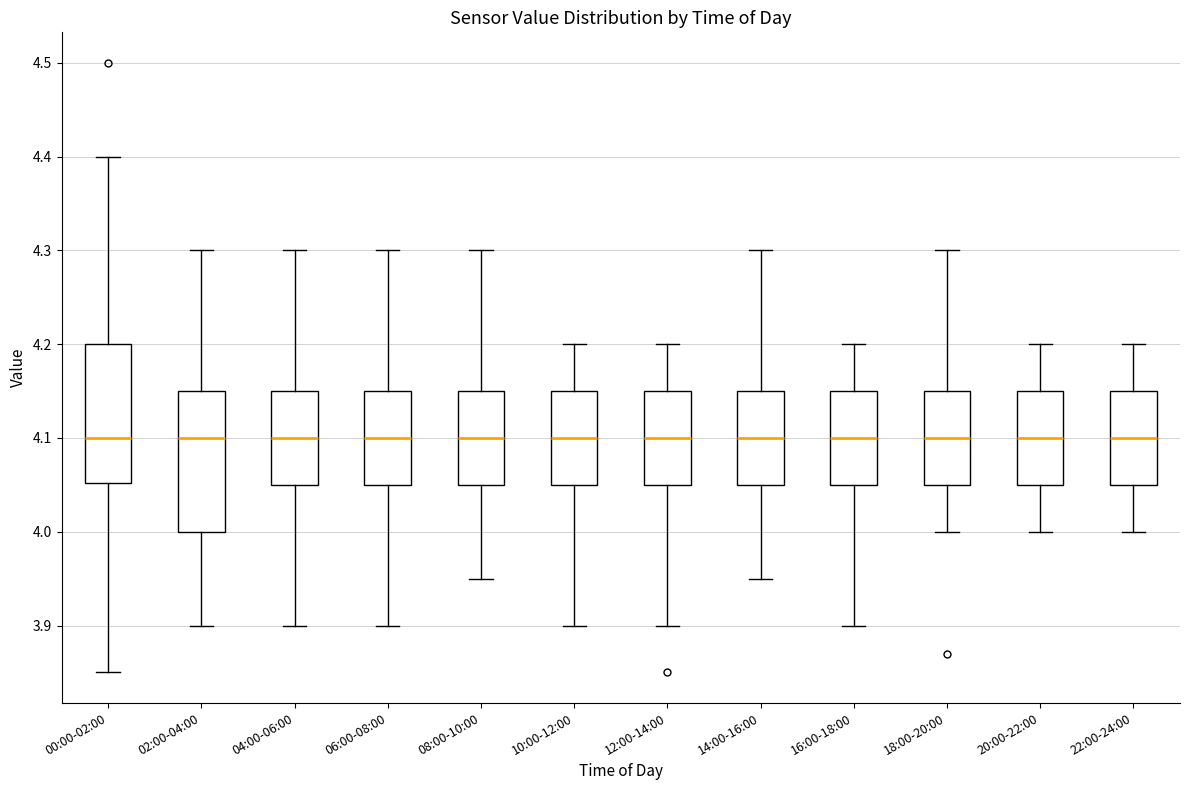

Reading left to right, transcribe this box plot: for each box, give where its median line is, the range the box spans, and where its two whiskers end, as read against the y-axis. The values are not printed on the chart, so give them approximately, as read against the axis.

00:00-02:00: median 4.10, box 4.05 to 4.20, whiskers 3.85 to 4.40
02:00-04:00: median 4.10, box 4.00 to 4.15, whiskers 3.90 to 4.30
04:00-06:00: median 4.10, box 4.05 to 4.15, whiskers 3.90 to 4.30
06:00-08:00: median 4.10, box 4.05 to 4.15, whiskers 3.90 to 4.30
08:00-10:00: median 4.10, box 4.05 to 4.15, whiskers 3.95 to 4.30
10:00-12:00: median 4.10, box 4.05 to 4.15, whiskers 3.90 to 4.20
12:00-14:00: median 4.10, box 4.05 to 4.15, whiskers 3.90 to 4.20
14:00-16:00: median 4.10, box 4.05 to 4.15, whiskers 3.95 to 4.30
16:00-18:00: median 4.10, box 4.05 to 4.15, whiskers 3.90 to 4.20
18:00-20:00: median 4.10, box 4.05 to 4.15, whiskers 4.00 to 4.30
20:00-22:00: median 4.10, box 4.05 to 4.15, whiskers 4.00 to 4.20
22:00-24:00: median 4.10, box 4.05 to 4.15, whiskers 4.00 to 4.20